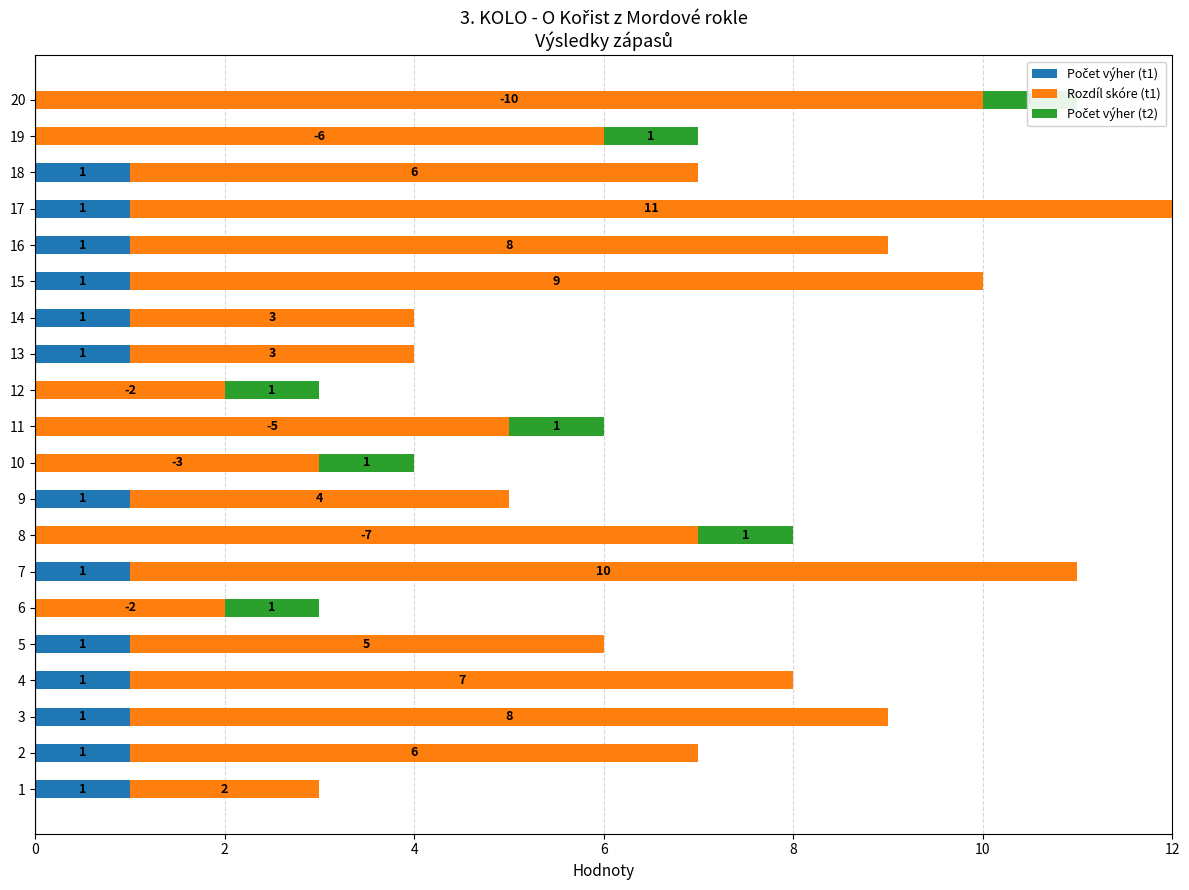

What is the difference between the maximum and minimum values in the Počet výher (t1) series?

1